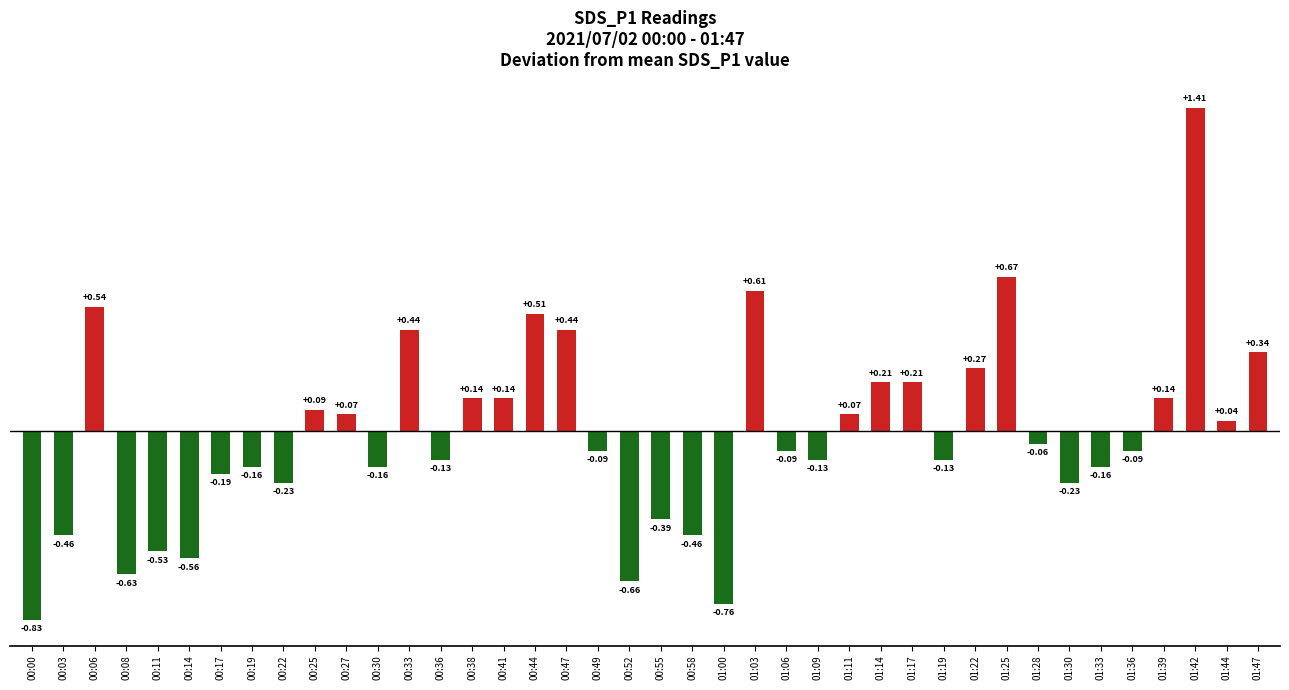

What is the change in value from 00:08 to 01:03?

+1.2